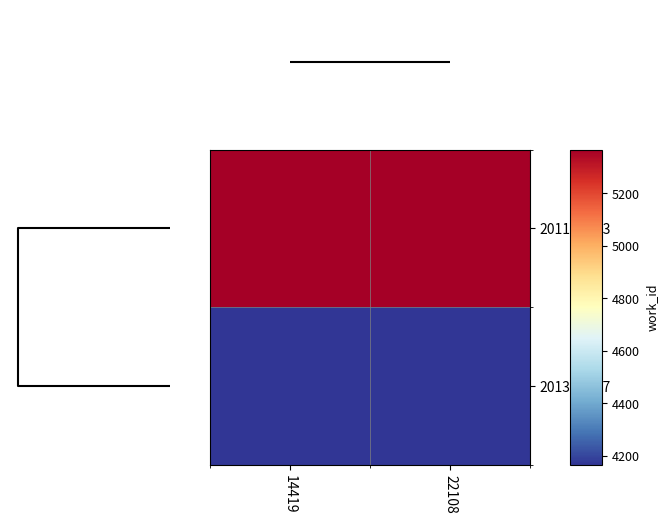

How many distinct data groups are displayed?

2